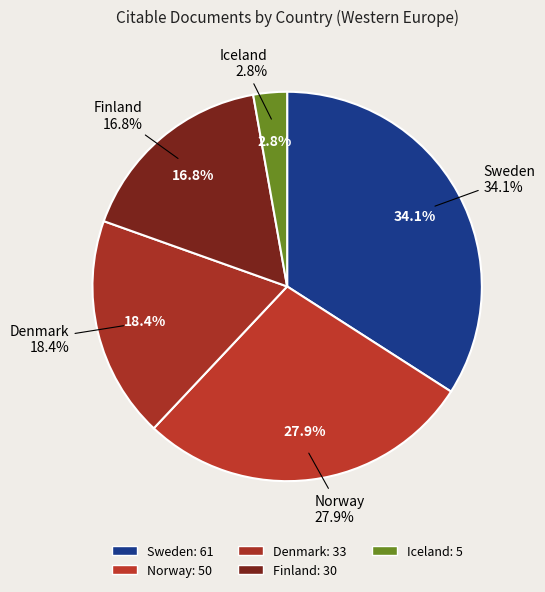

What is the change in value from Sweden to Finland?

-31